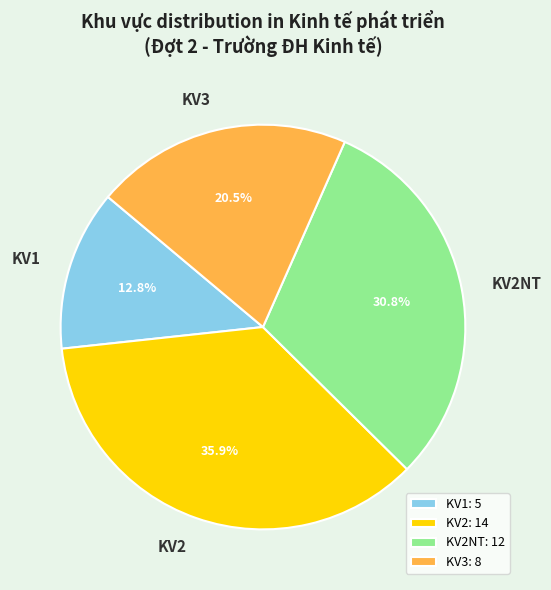

Which has a higher value, KV3 or KV1?

KV3